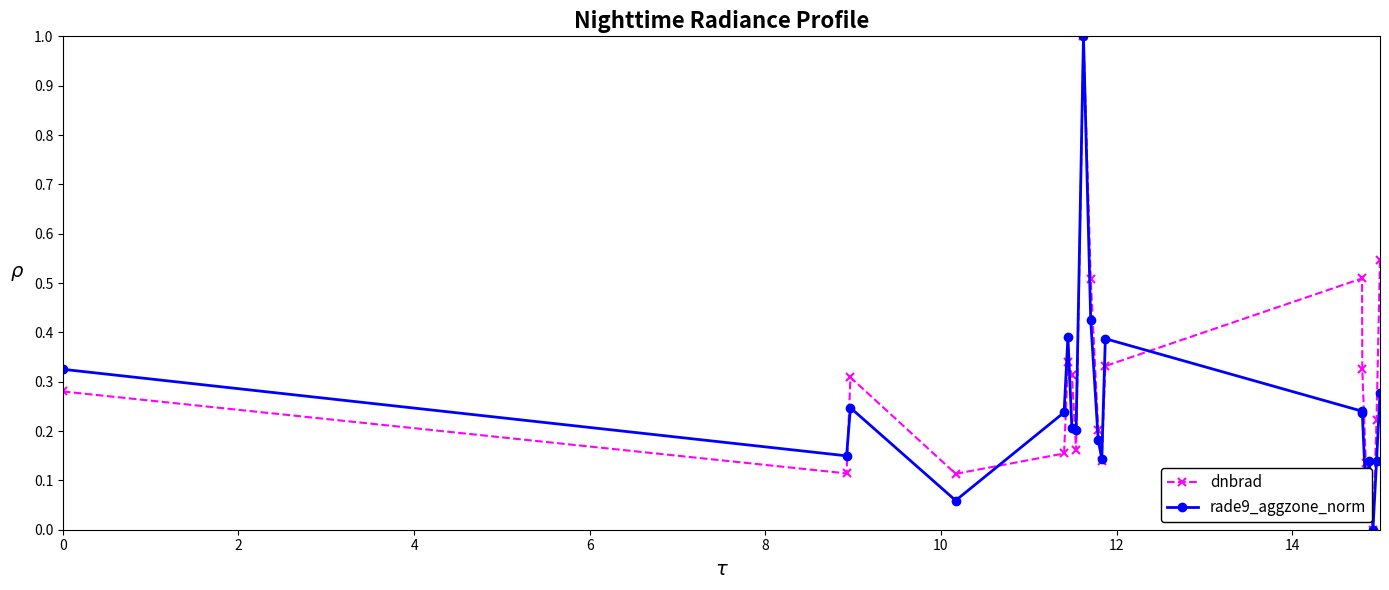

True or false: rade9_aggzone_norm has more than 0 interior local peaks.

True